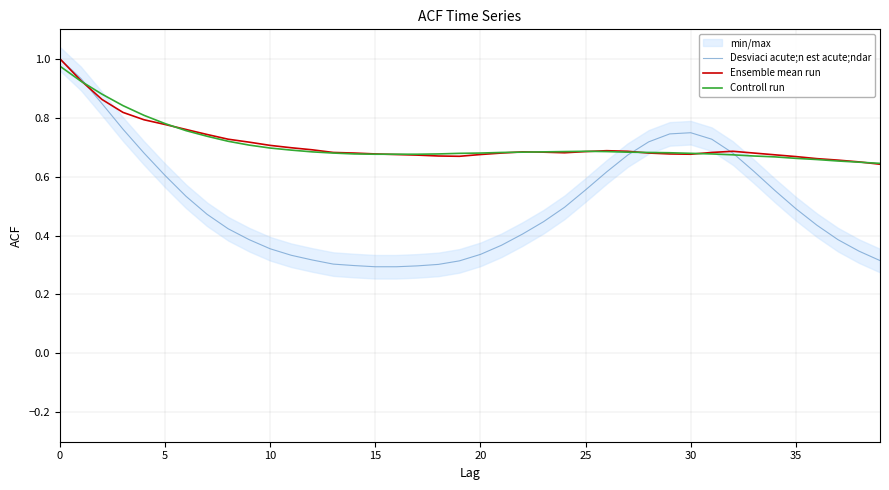

Does the chart display data point markers on the line(s)?

No